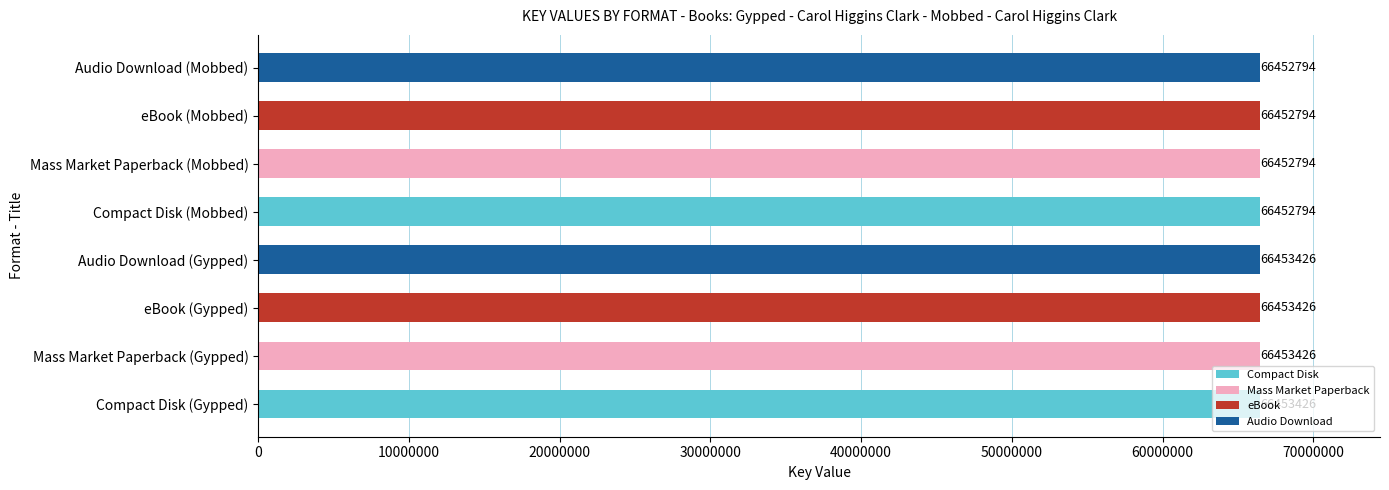

How many values are between 66452794 and 66453426?

8